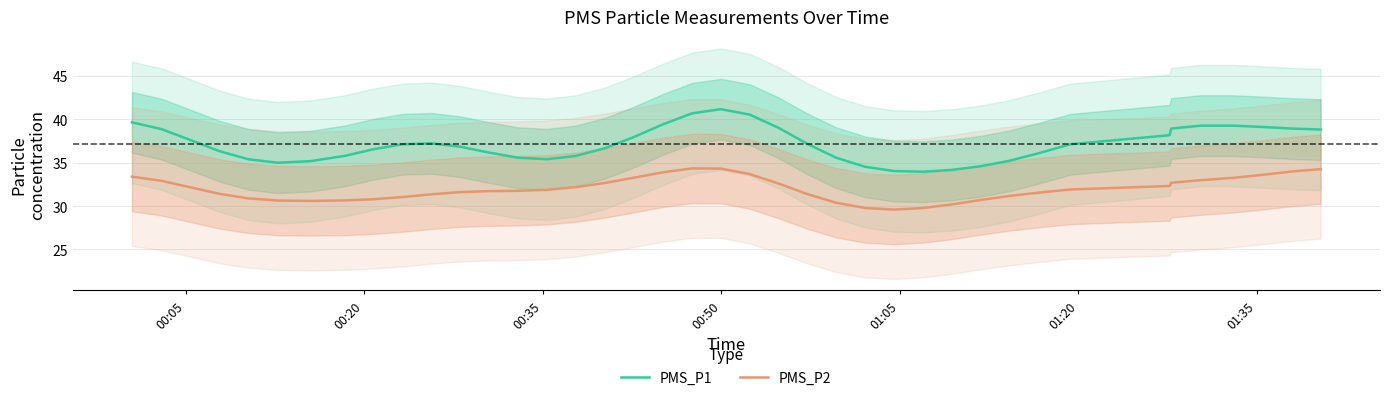

What is the value of the PMS_P2 point at the 14th from the left?

31.8